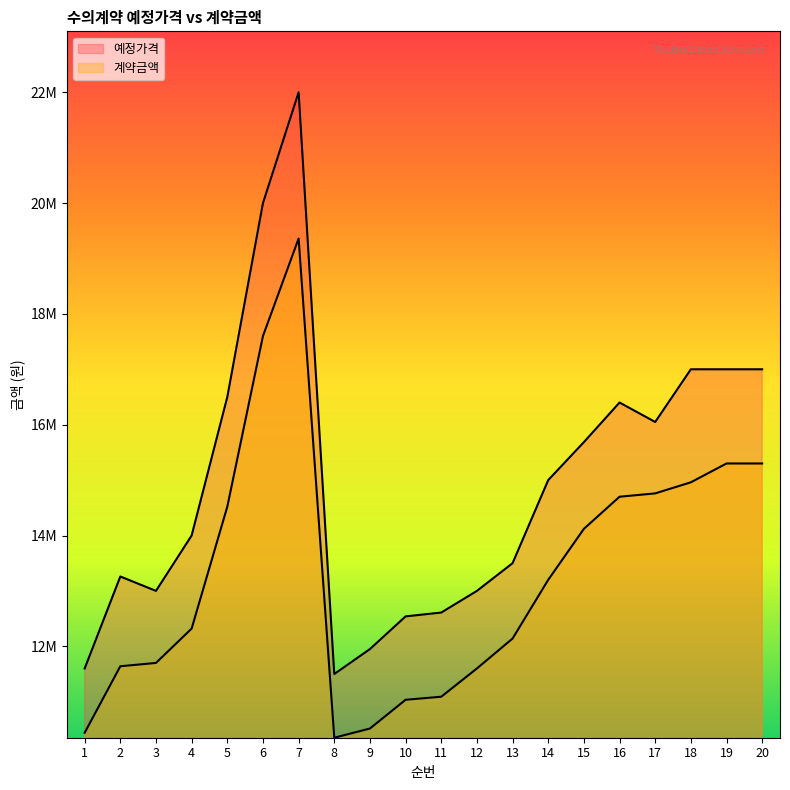

True or false: 계약금액 and 예정가격 cross at least once.

False